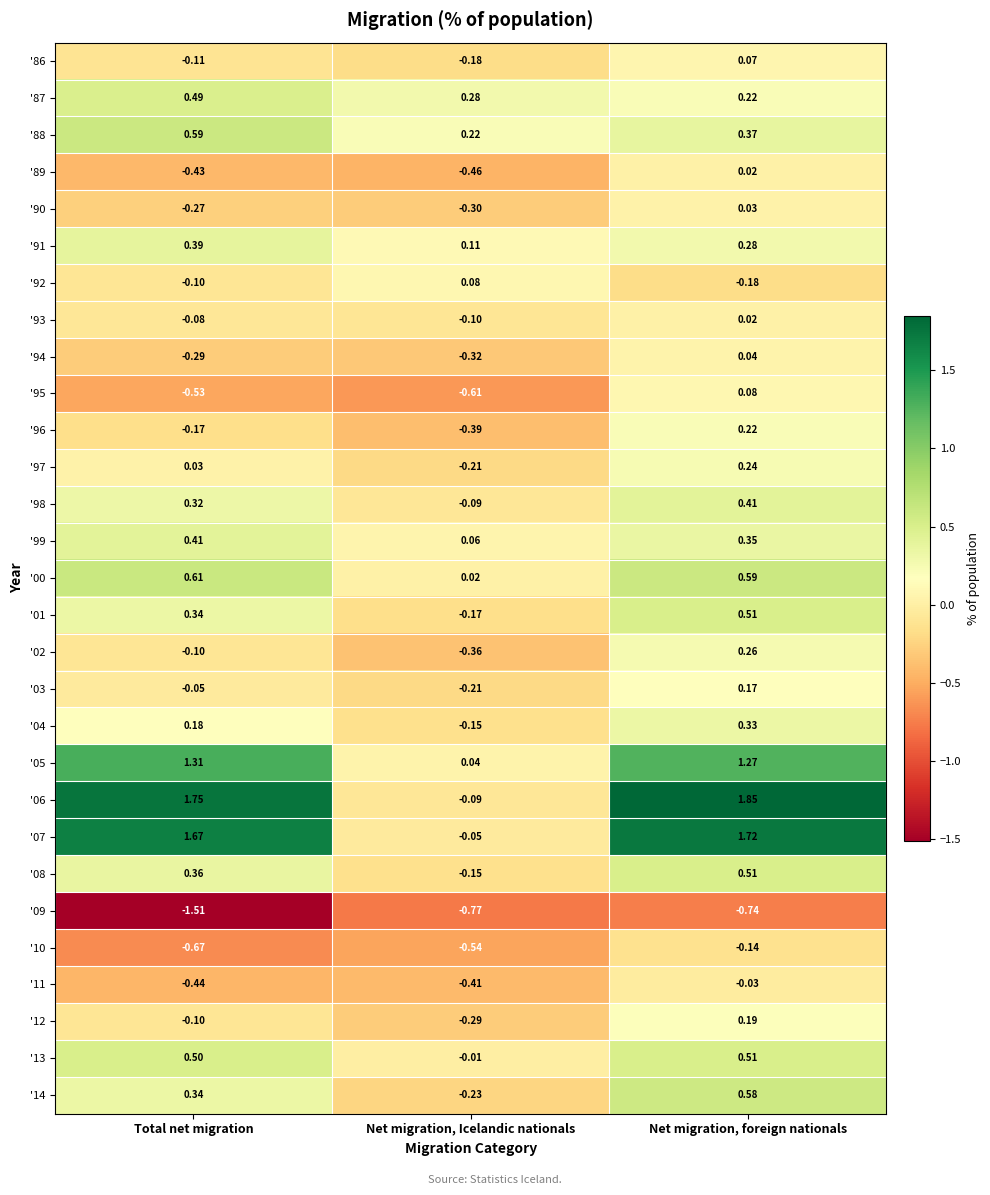

At which category is the sum across all series the highest?

Net migration, foreign nationals